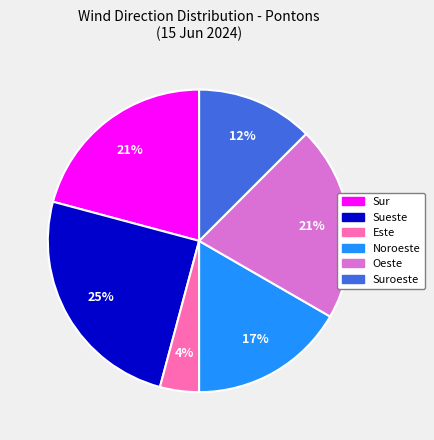

To the nearest percent, what is the average slice percentage?

17%